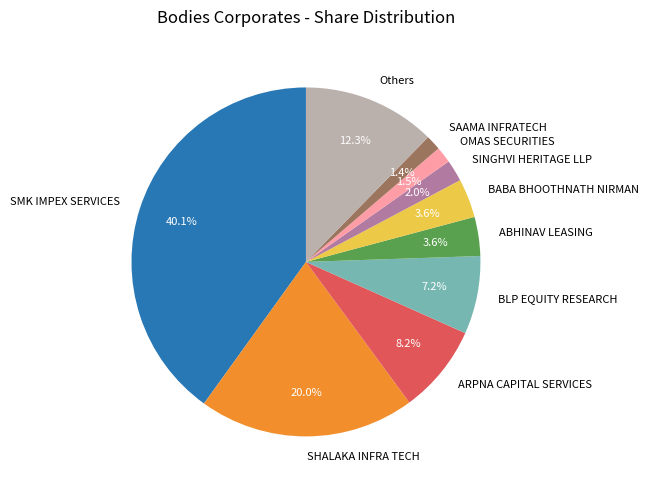

Is there a majority slice in this chart?

No